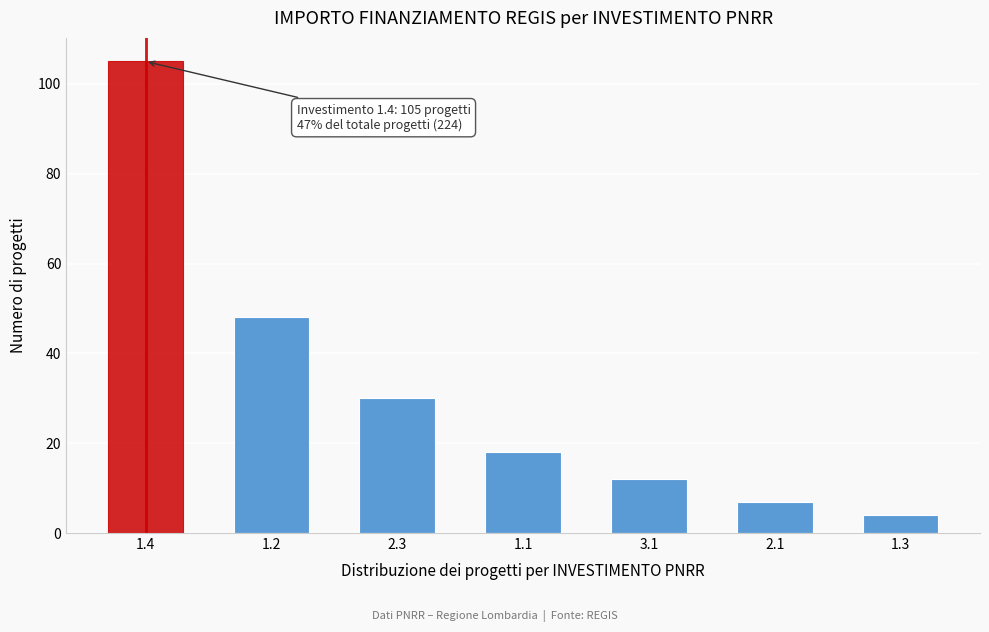

Reading left to right, extract all data points from this chart.

105	48	30	18	12	7	4